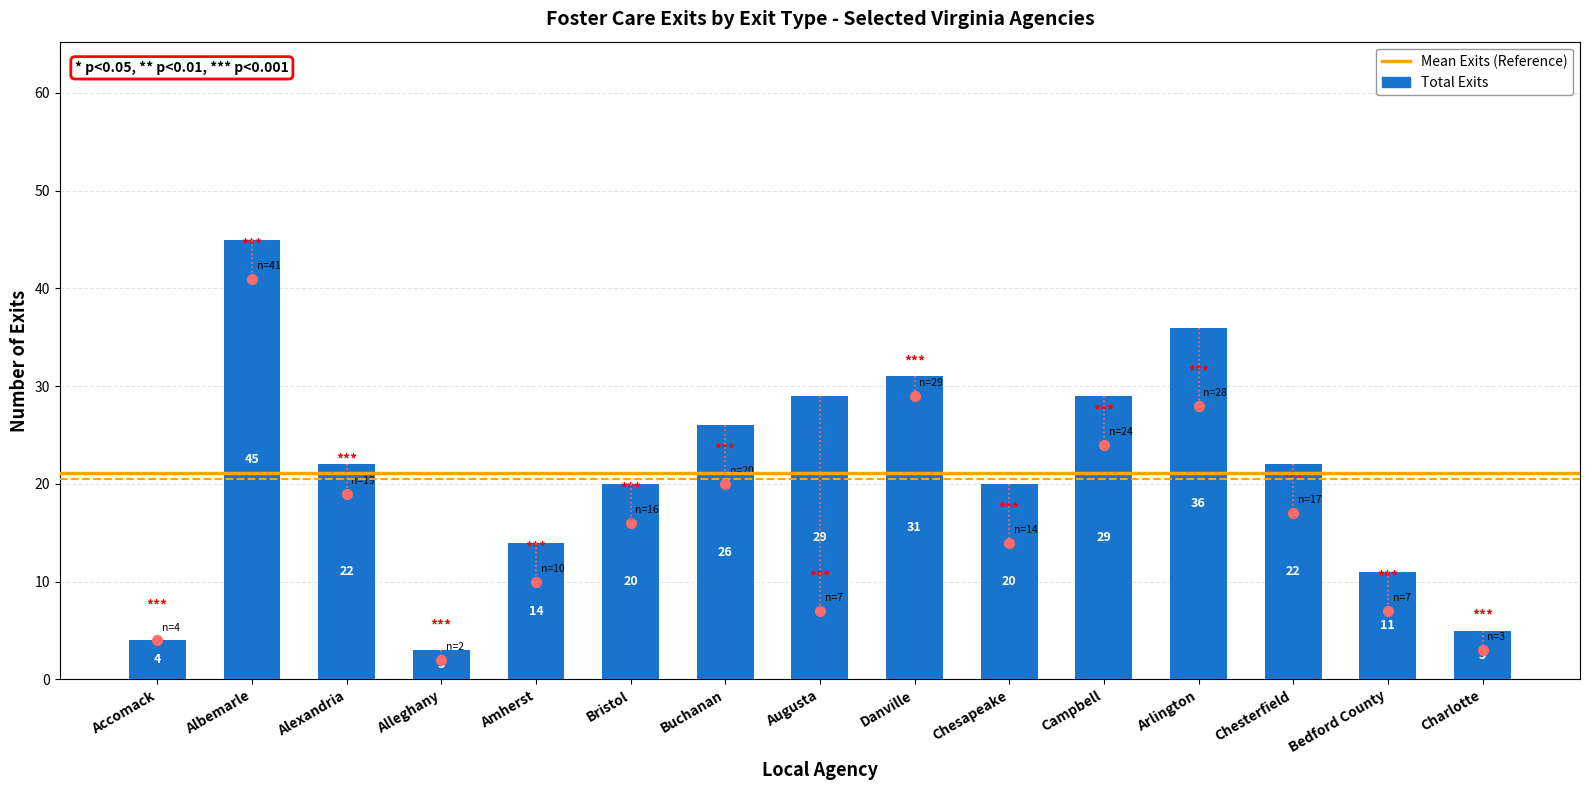

What position from the right is Campbell?

5